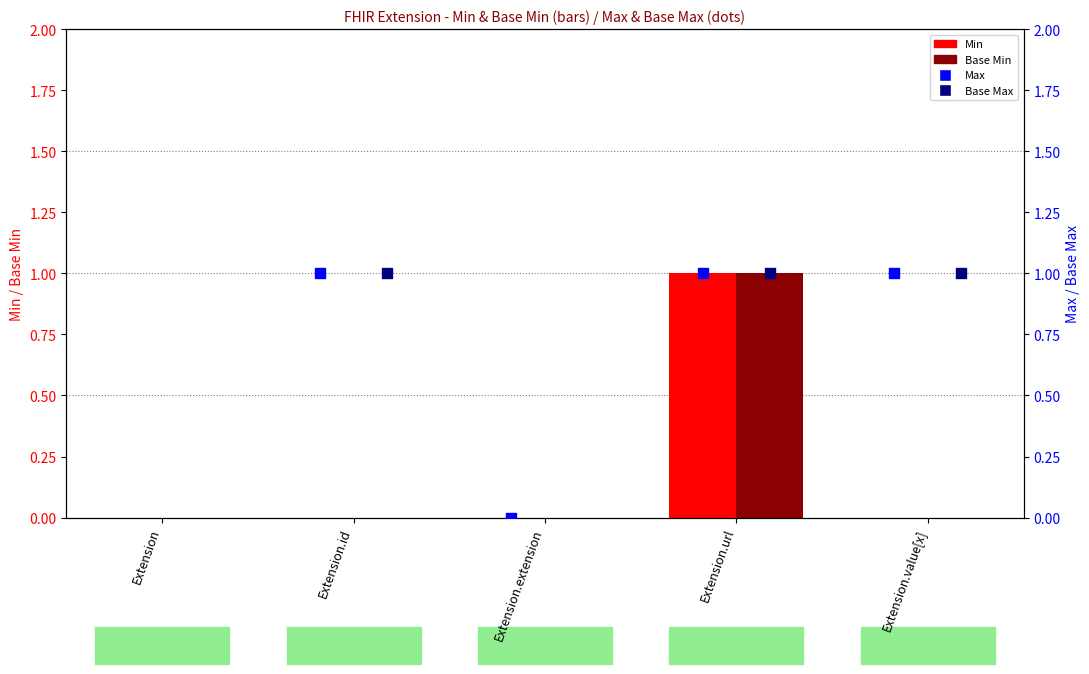

What is the total value across all series at Extension.url?

4